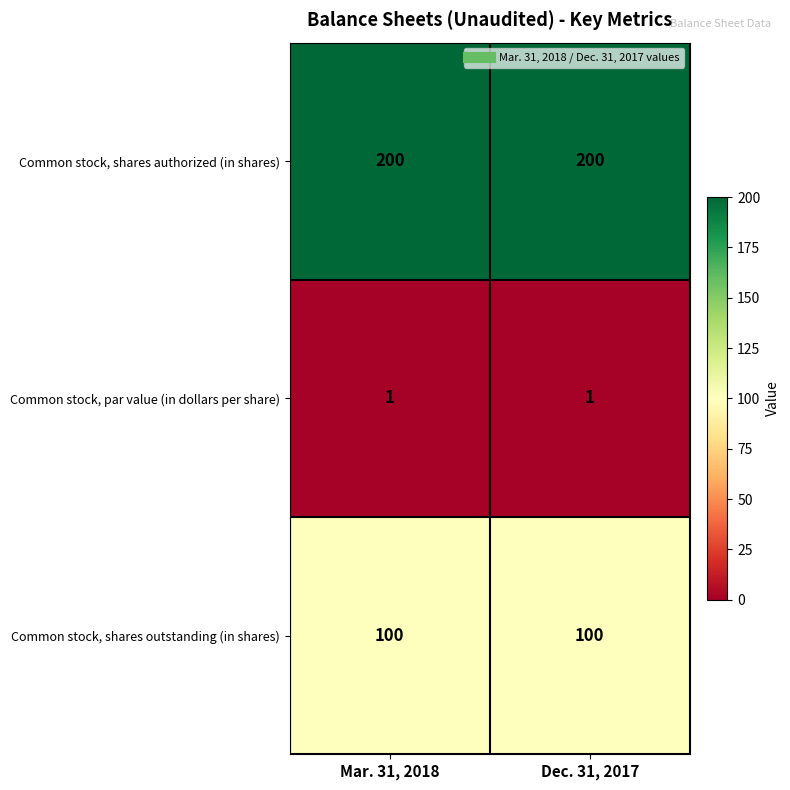

What is the spread (max minus min) of values at Mar. 31, 2018?

199